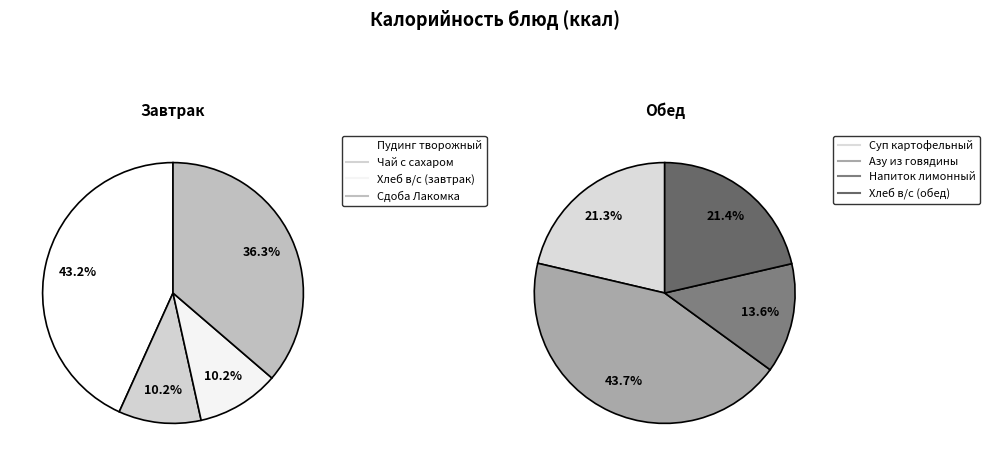

Which category has the smallest portion of the pie?

Чай с сахаром